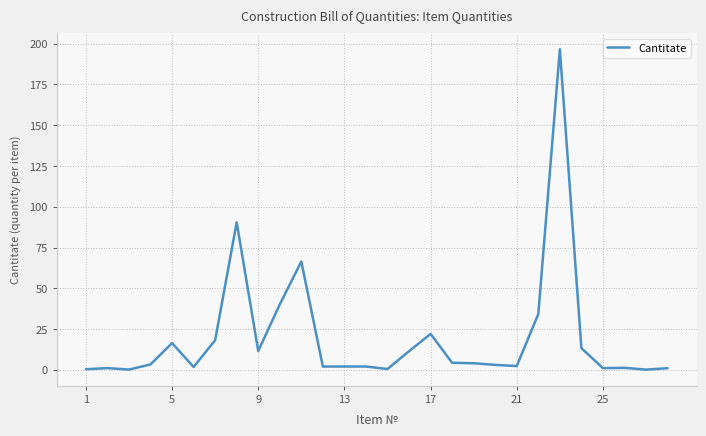

What is the greatest value displayed?

196.6